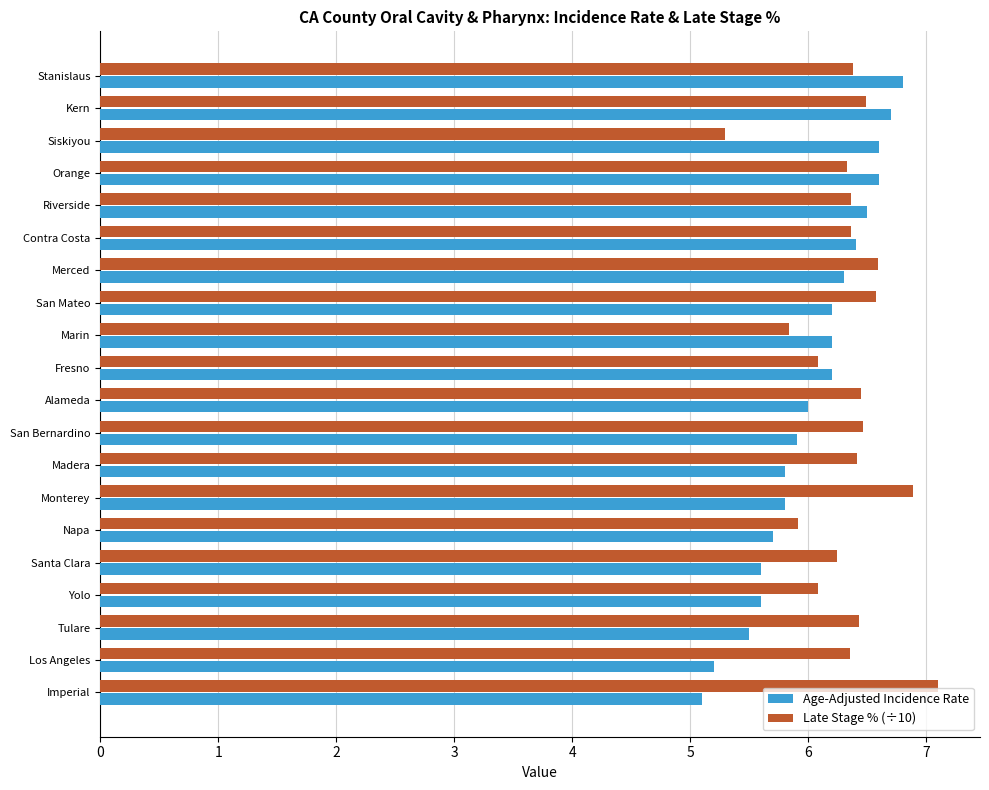

What is the smallest value displayed?

5.1